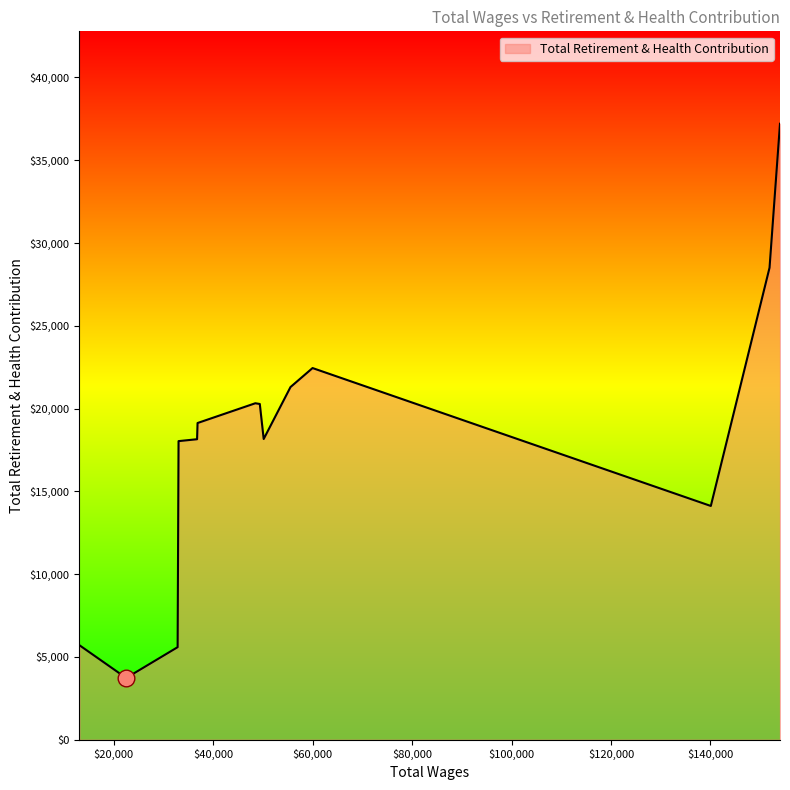

What is the maximum value shown in the chart?

37204